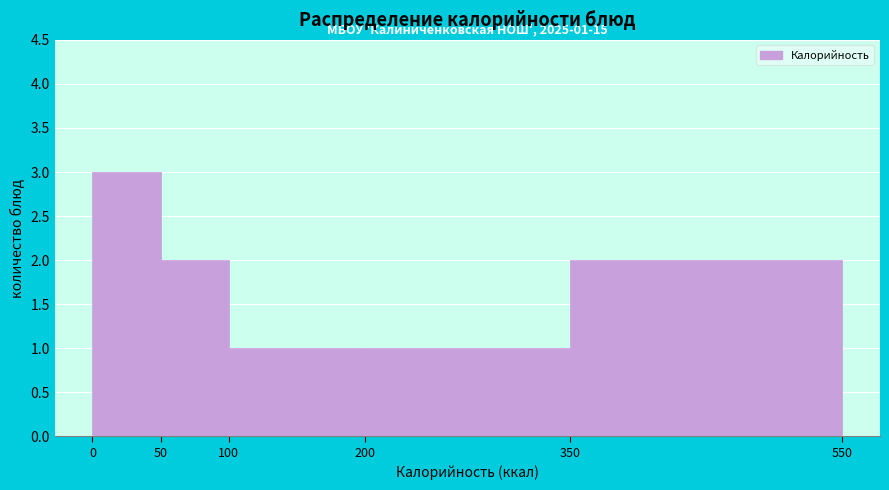

Which range on the x-axis has the tallest bar?

0 to 50